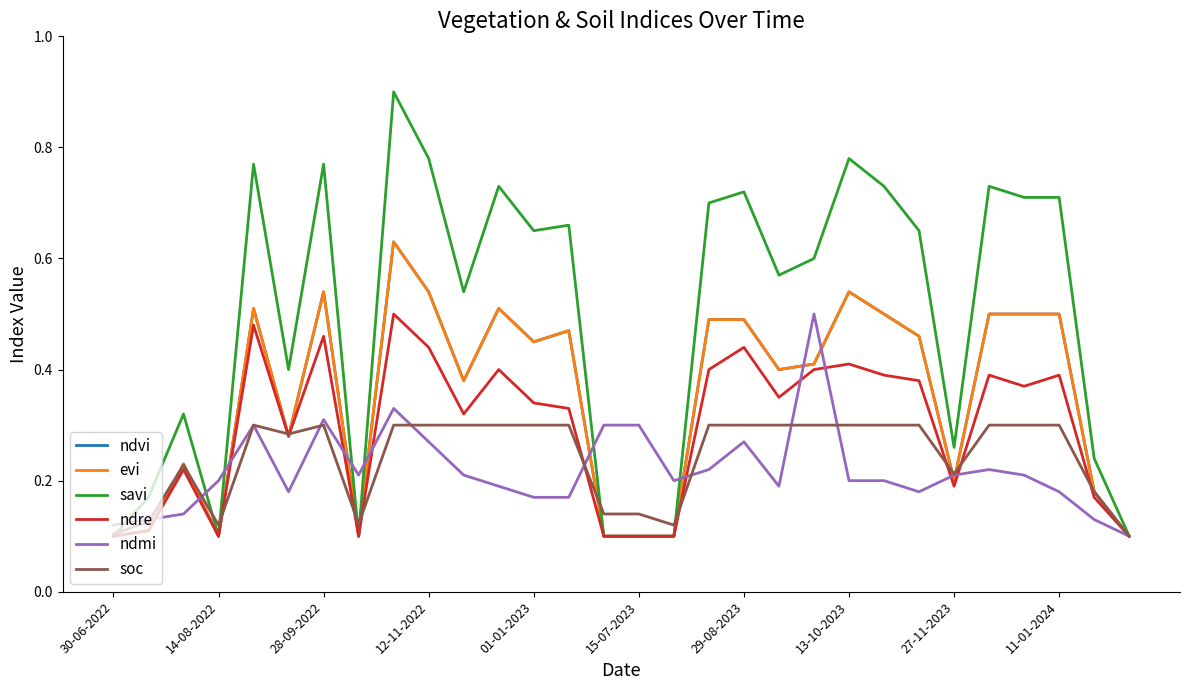

At which label does ndmi reach its minimum?

29